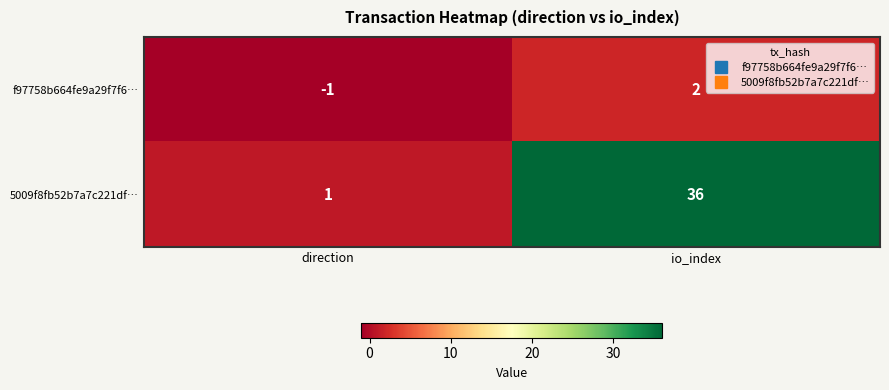

What is the difference between the highest and lowest values at io_index?

34